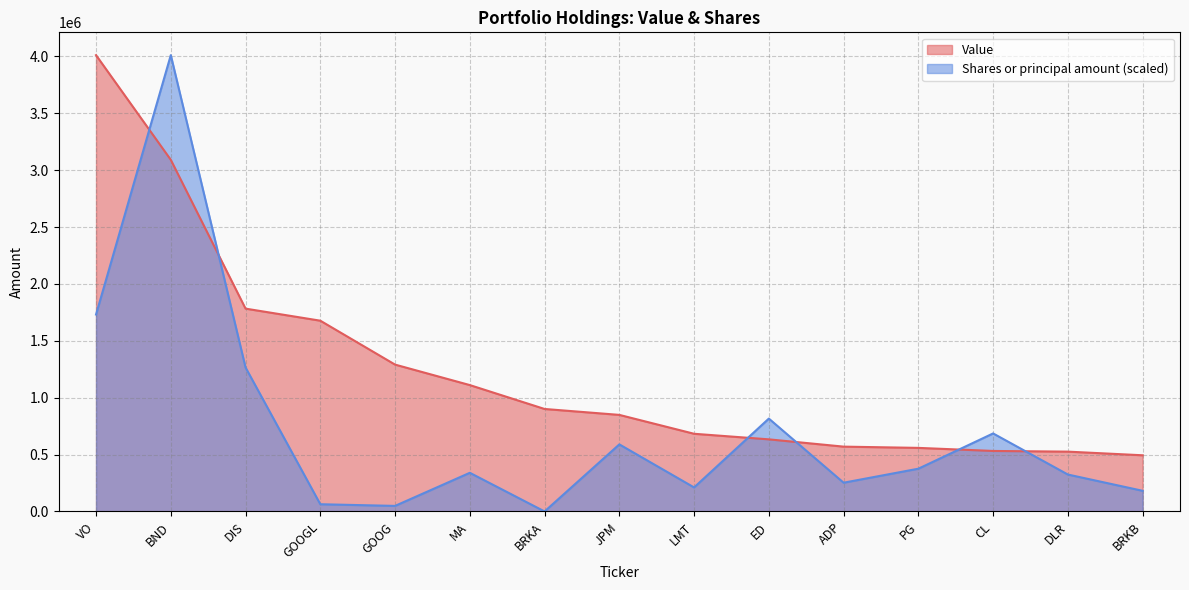

At which category is the sum across all series the highest?

BND